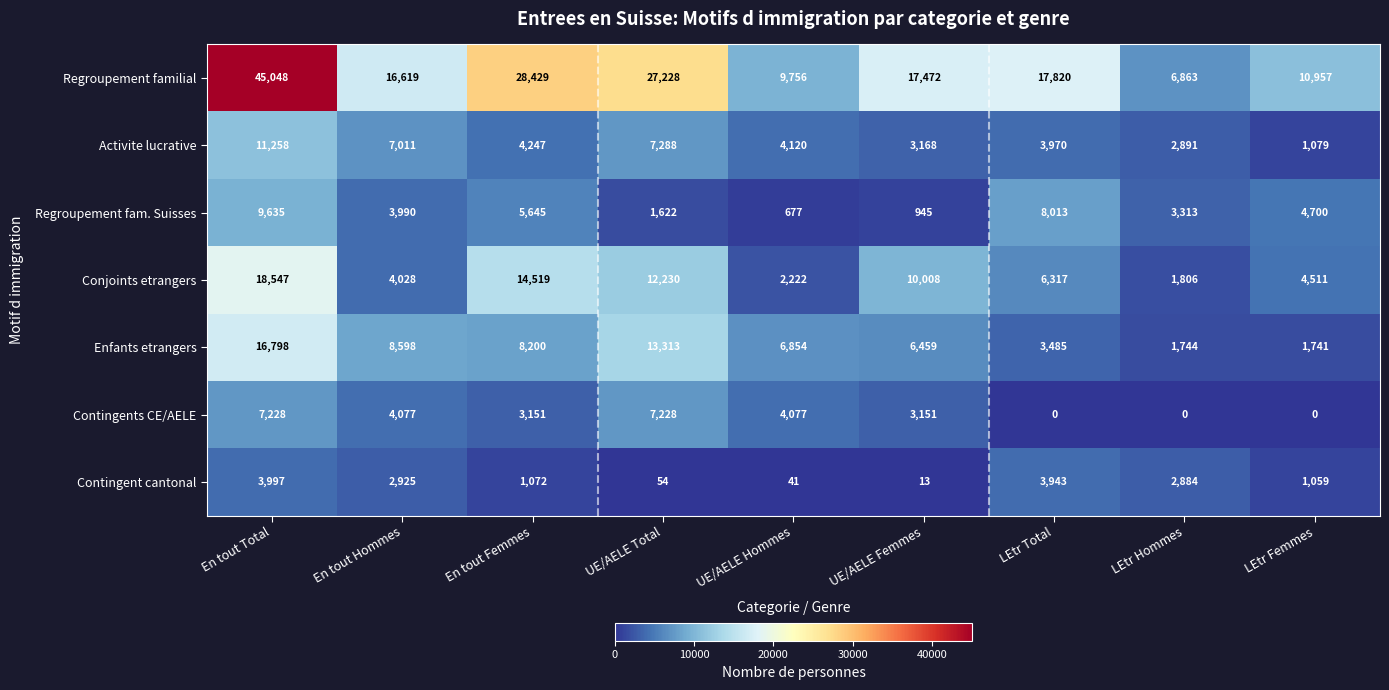

Rank the series by their maximum value, from lowest to highest.

Contingent cantonal, Contingents CE/AELE, Regroupement fam. Suisses, Activite lucrative, Enfants etrangers, Conjoints etrangers, Regroupement familial